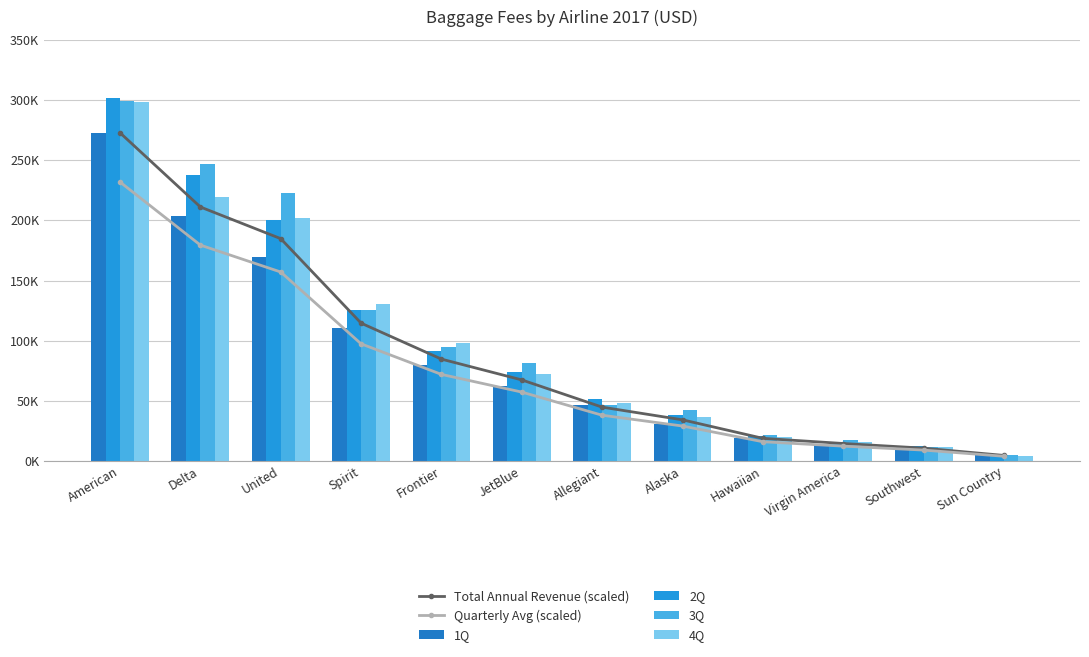

How many data points in 2Q are less than 74282?

6